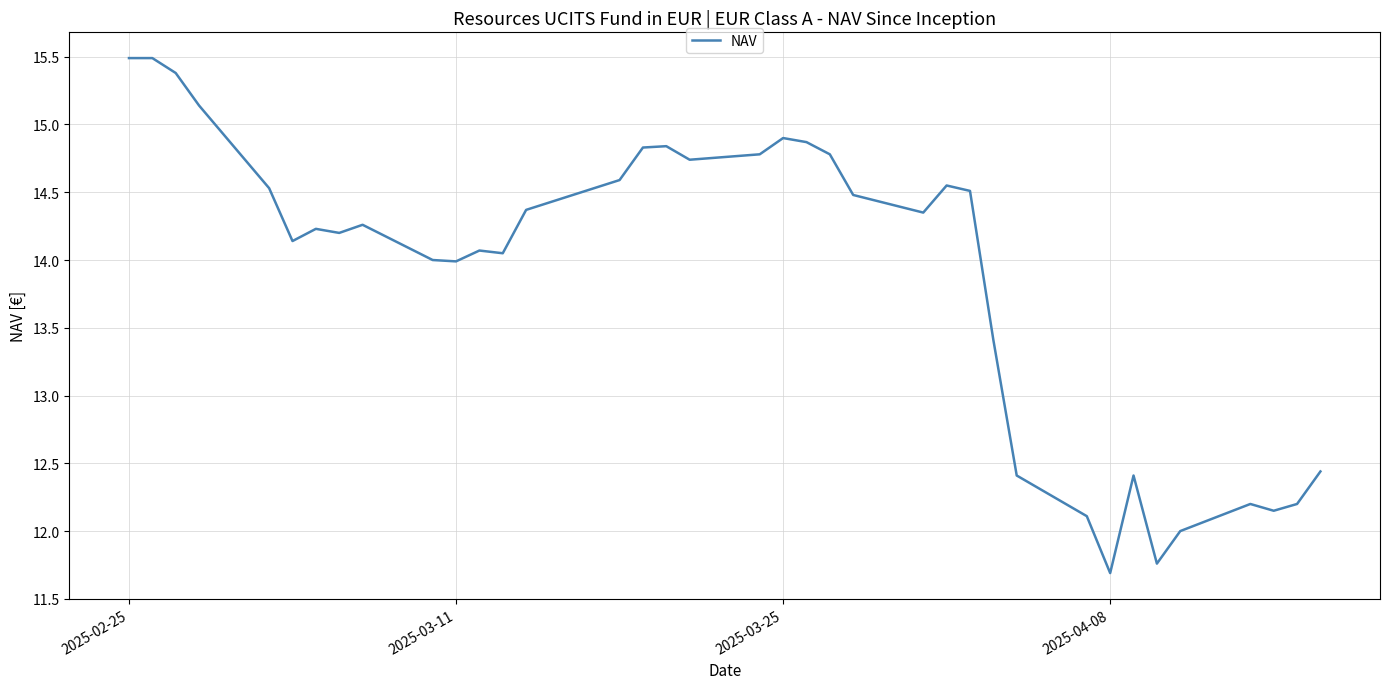

What is the smallest value displayed?

11.7